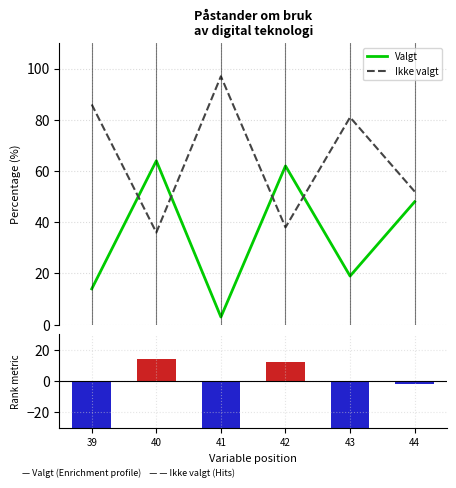

What value does the Ikke valgt series have at 43?

81